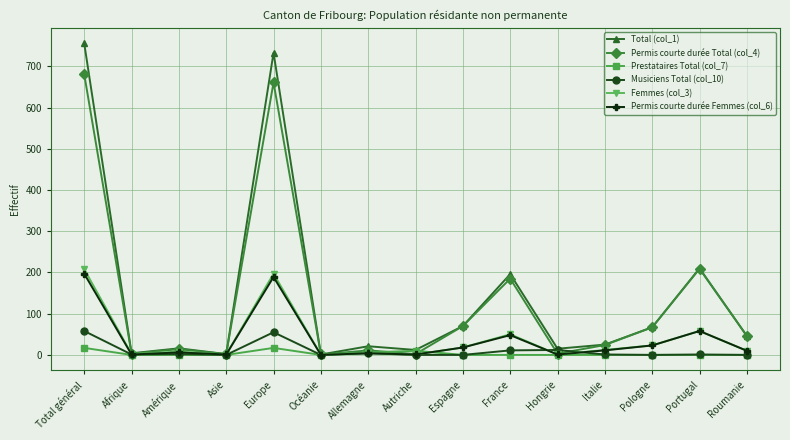

What is the sum of all Total (col_1) values?

2174